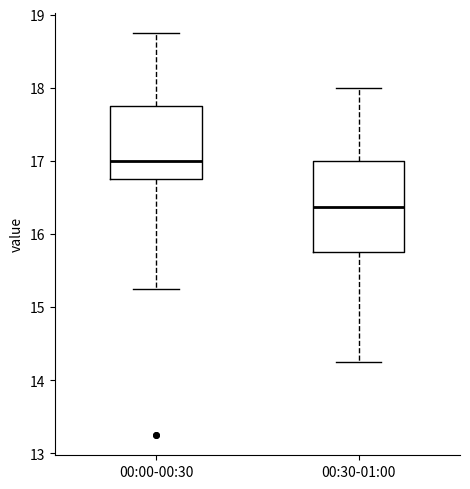

Reading left to right, transcribe this box plot: for each box, give where its median line is, the range the box spans, and where its two whiskers end, as read against the y-axis. The values are not printed on the chart, so give them approximately, as read against the axis.

00:00-00:30: median 17.0, box 16.8 to 17.8, whiskers 15.3 to 18.8
00:30-01:00: median 16.4, box 15.8 to 17.0, whiskers 14.3 to 18.0